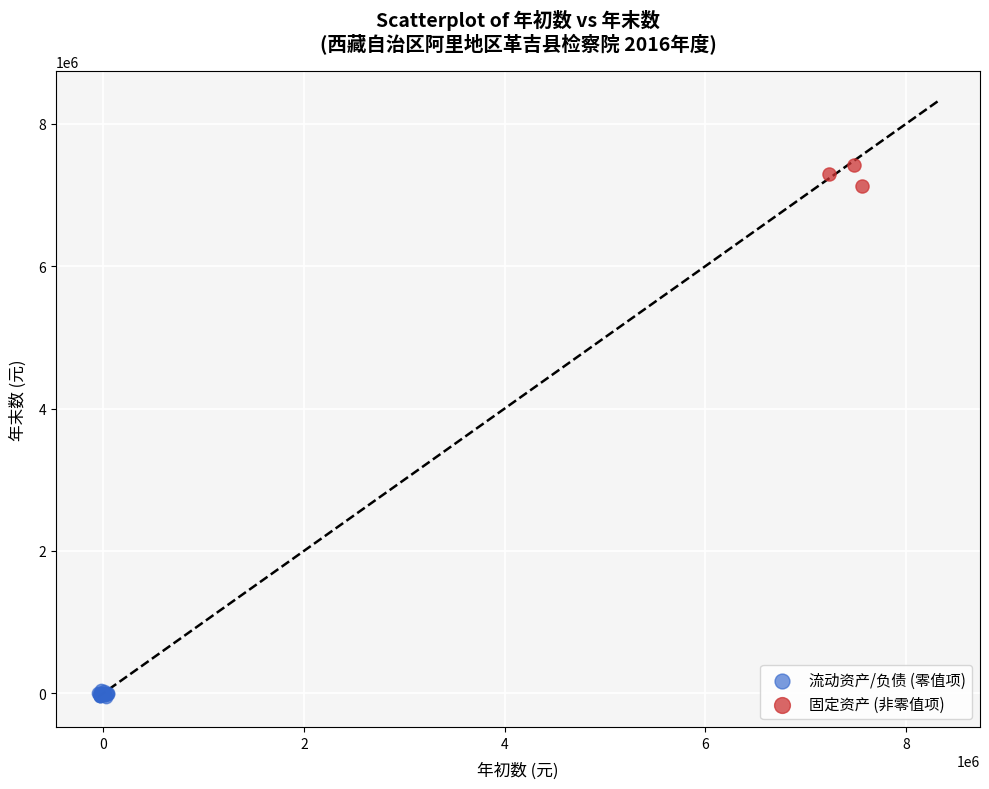

Which series has the largest Y range (max minus min)?

固定资产 (非零值项)